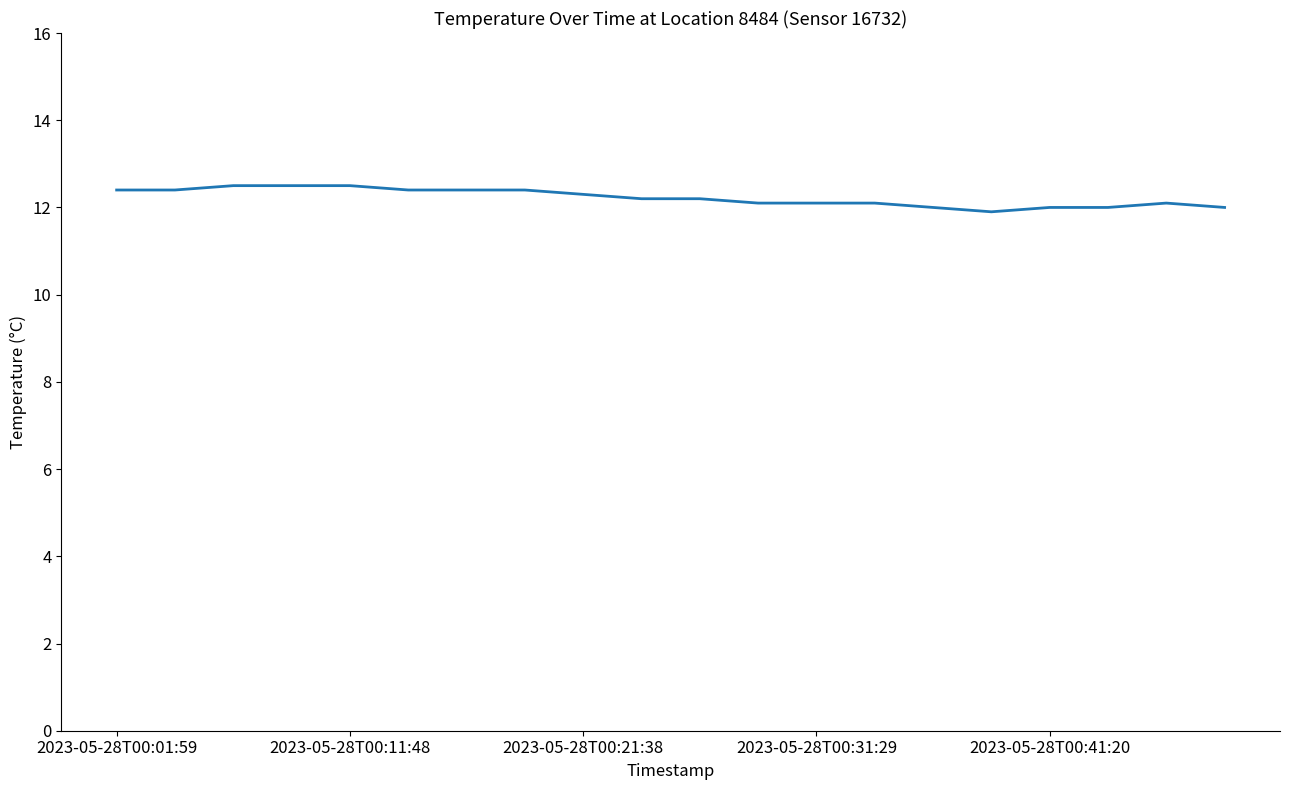

What is the maximum value shown in the chart?

12.5